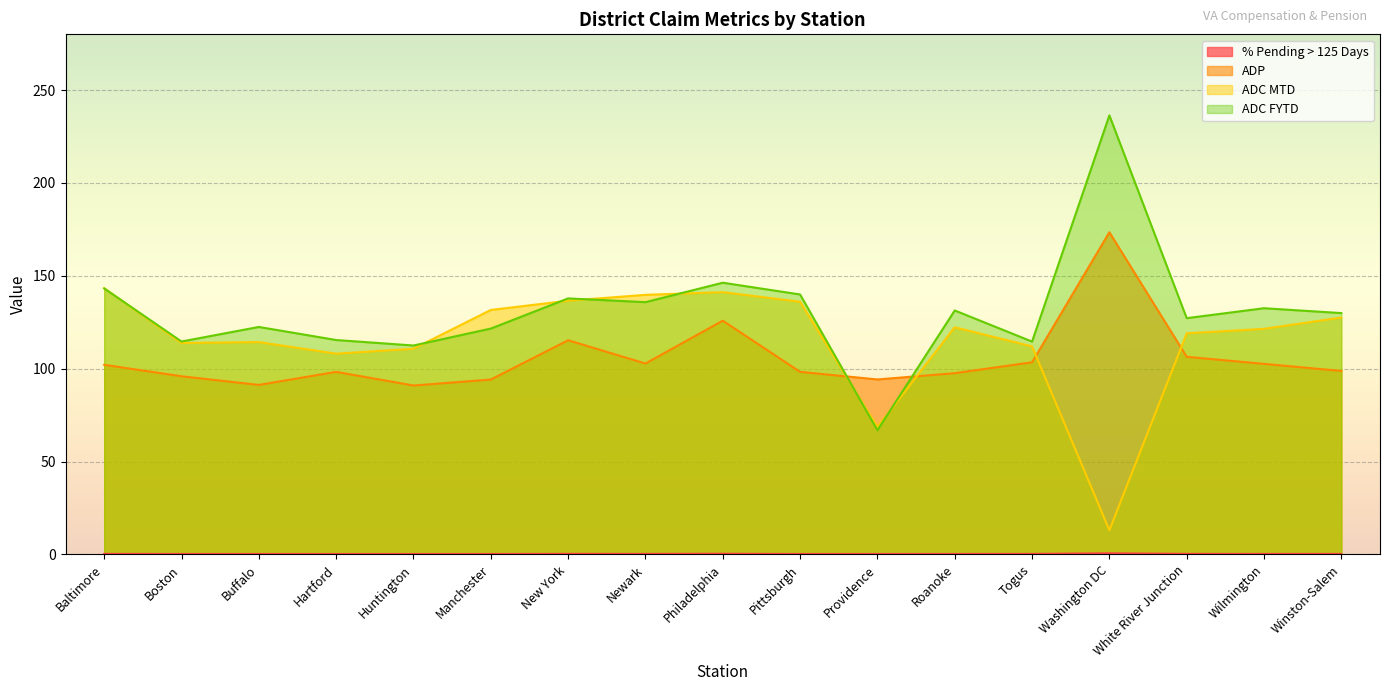

Rank the series by their maximum value, from lowest to highest.

% Pending > 125 Days, ADC MTD, ADP, ADC FYTD